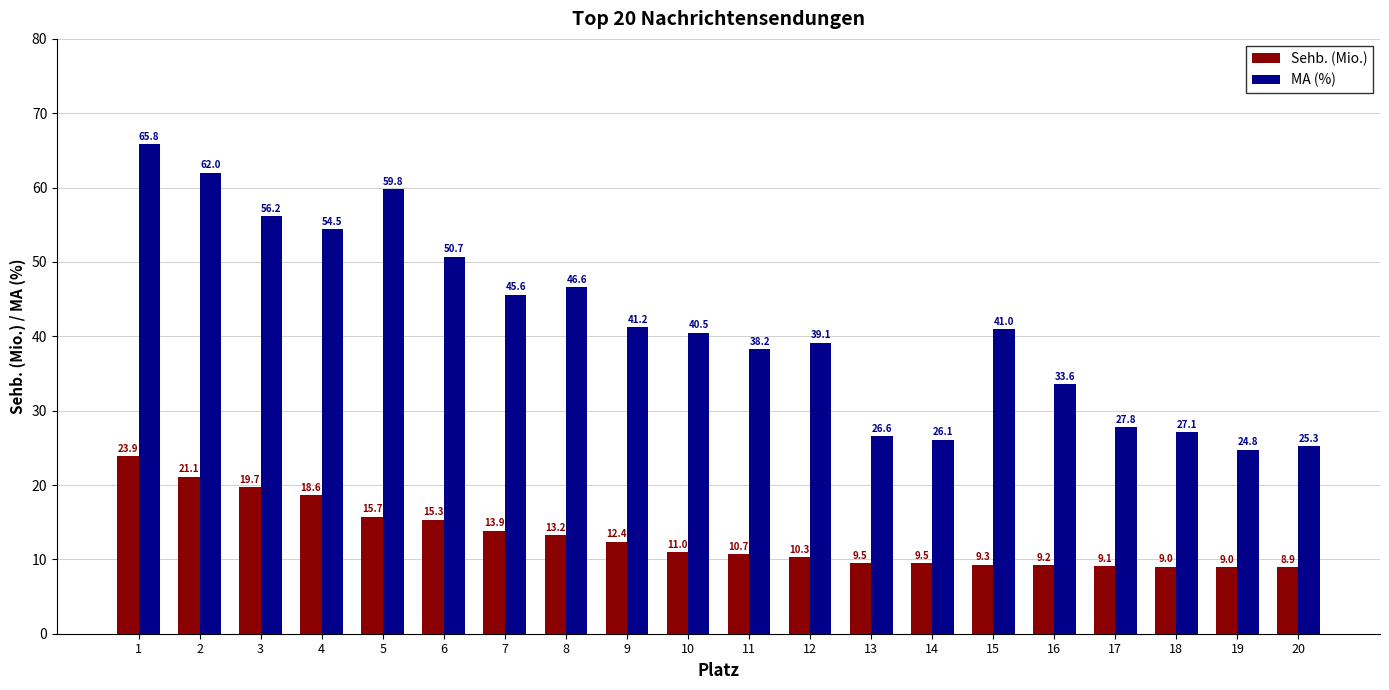

What is the difference between the highest and lowest values at 18?

18.1